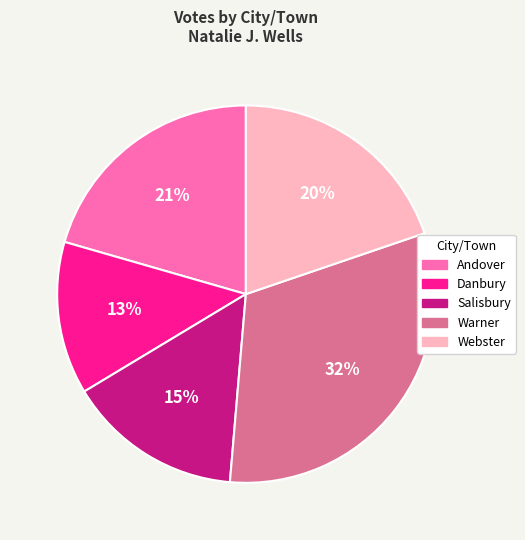

The Danbury slice represents 6% of the pie. True or false?

False